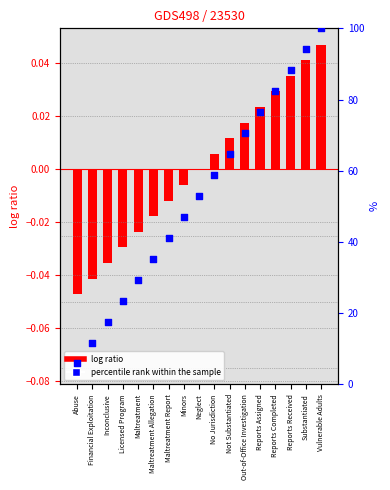

What is the total value across all series at Neglect?

52.9